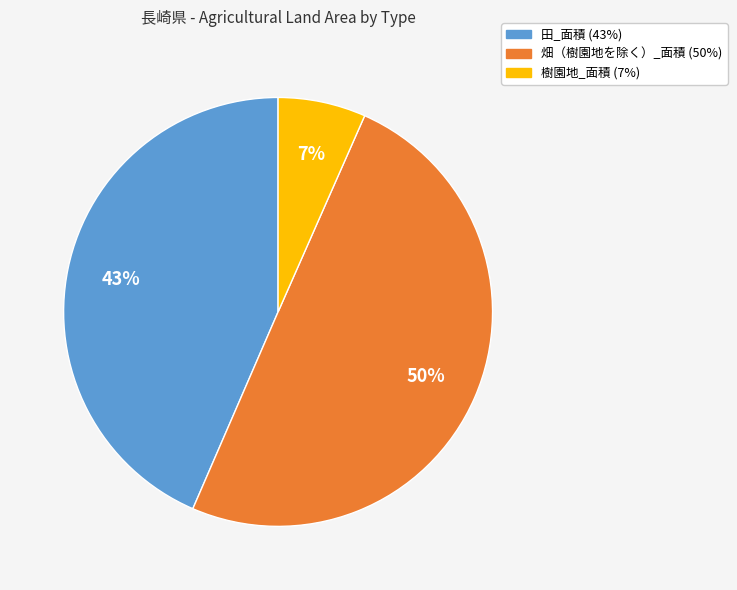

How many slices are in this pie chart?

3